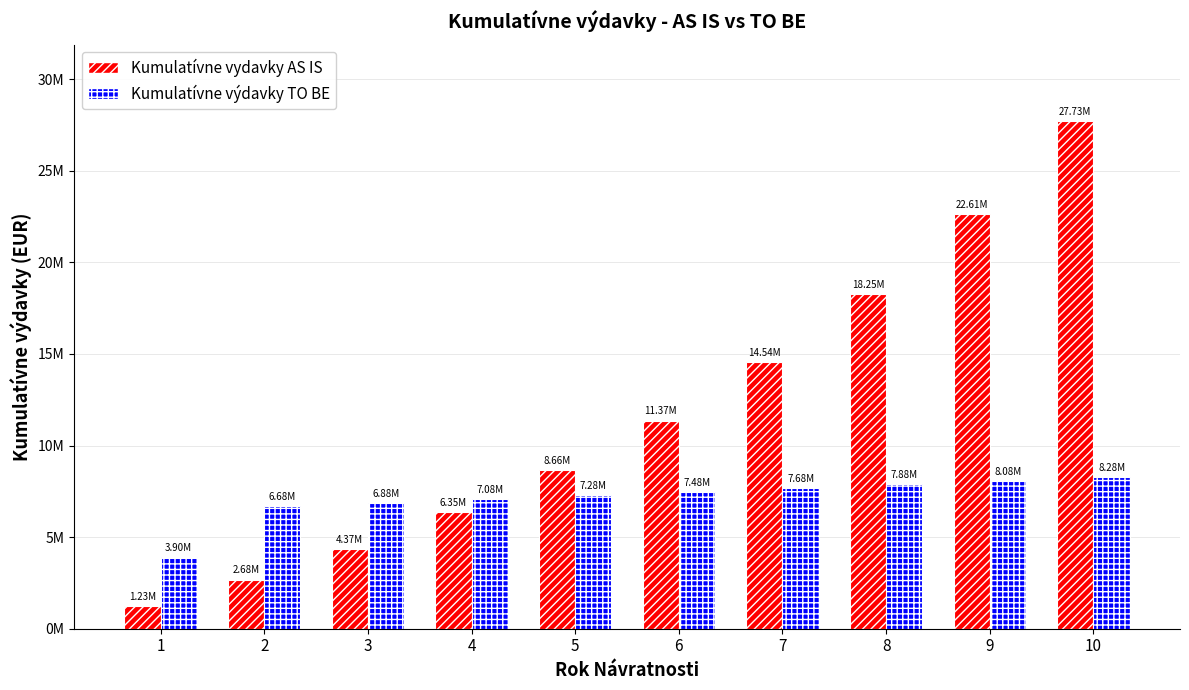

Are the bars horizontal?

No